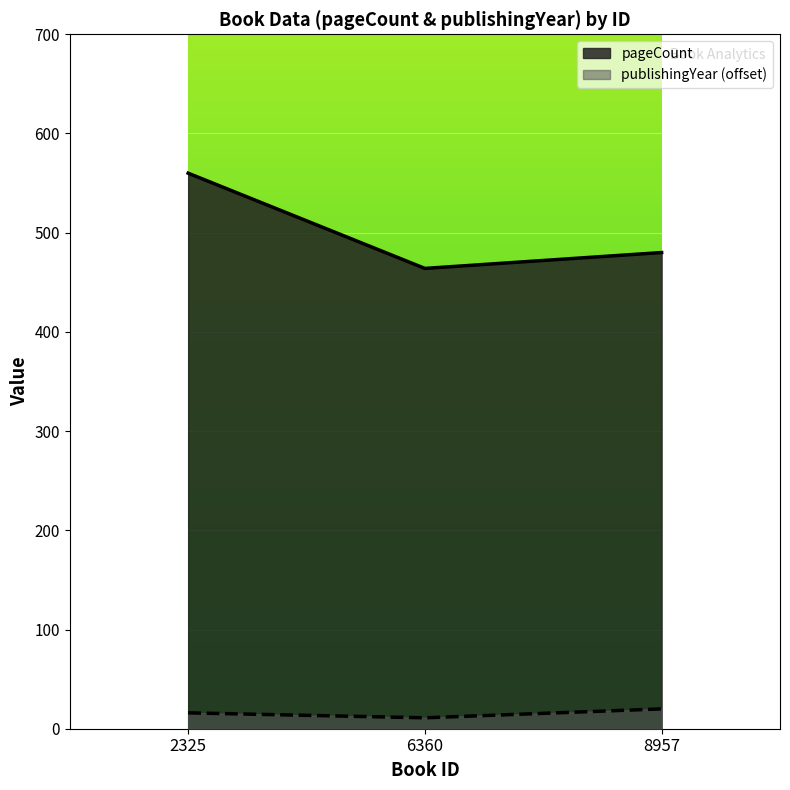

At how many categories does at least one series exceed 397?

3